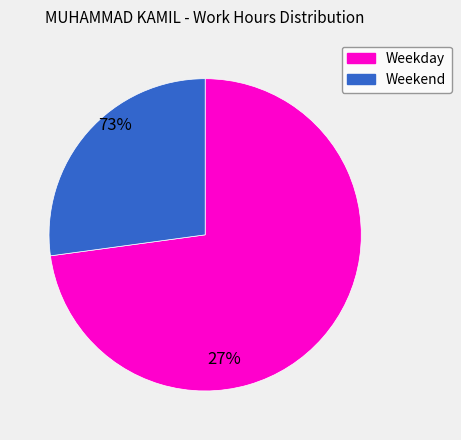

Which has a higher value, Weekend or Weekday?

Weekday